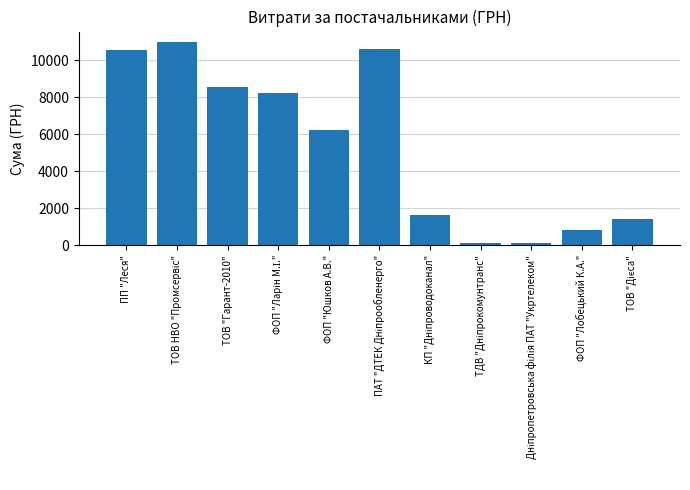

Where is the data nearest to the value 5544?

ФОП "Юшков А.В."